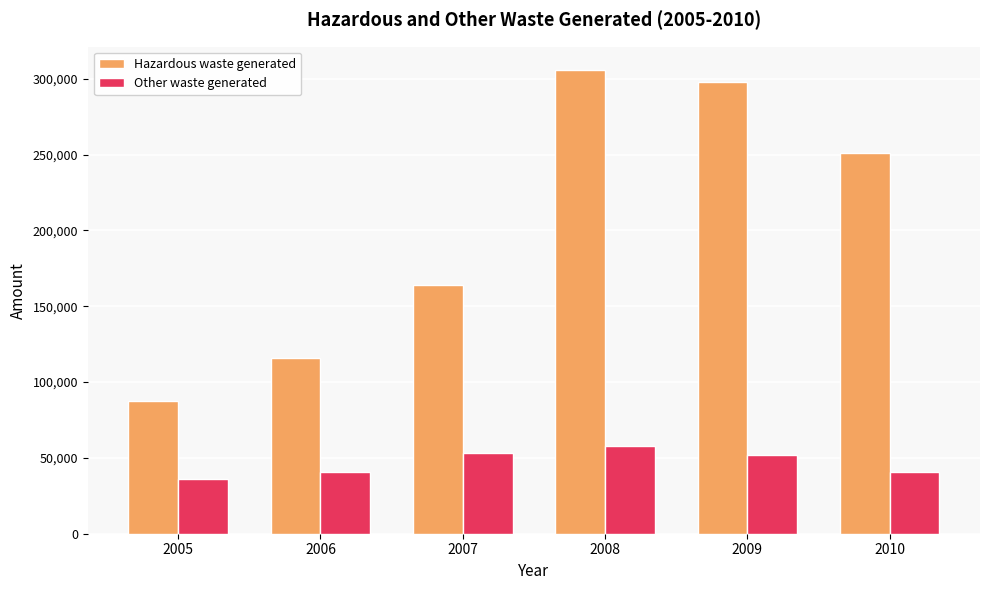

The Hazardous waste generated series shows 251323 at 2010. True or false?

True